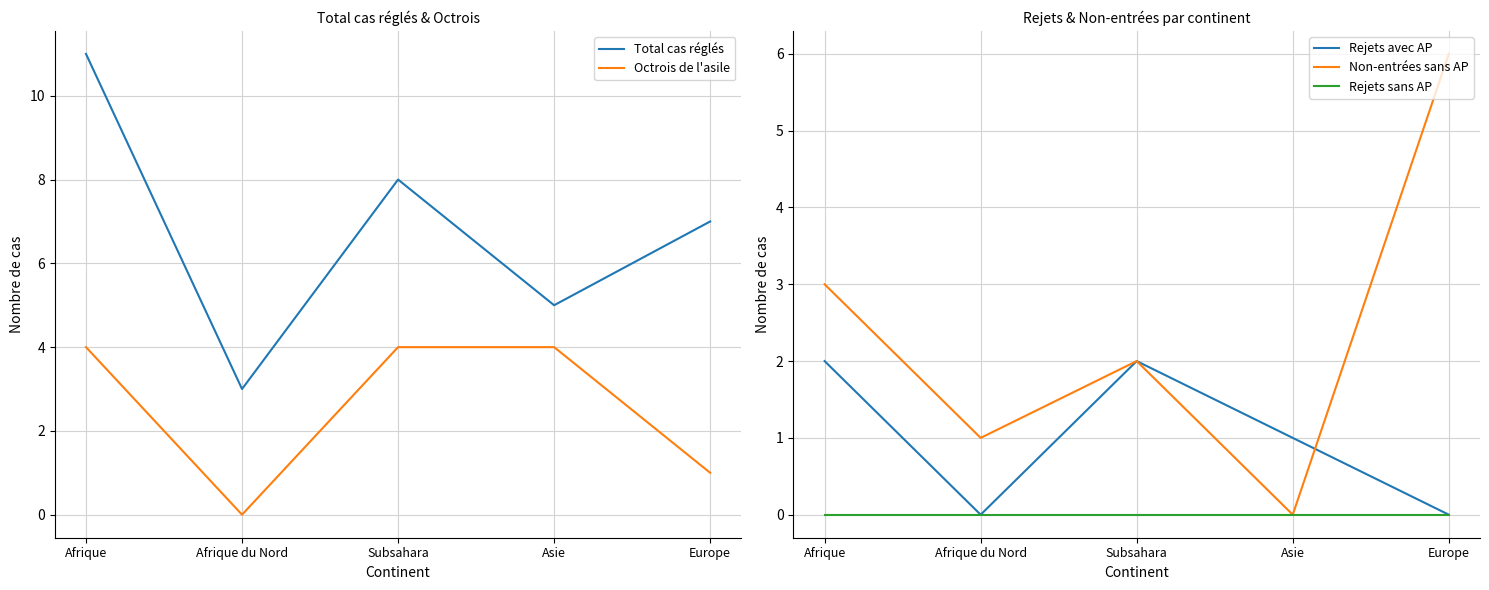

True or false: Rejets avec AP has more than 1 points higher than both neighbors.

False